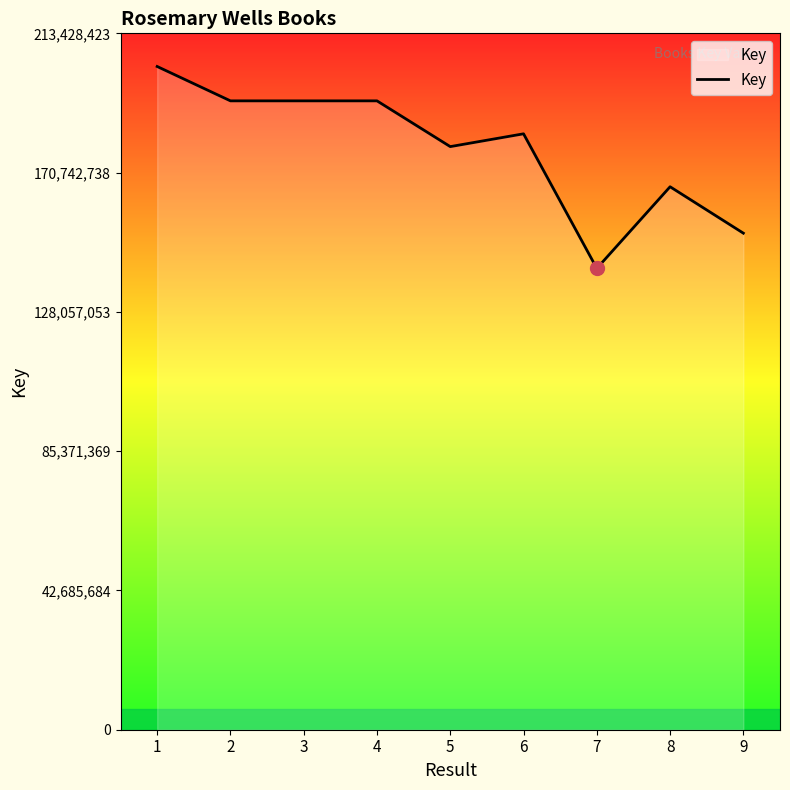

How many distinct data groups are displayed?

1